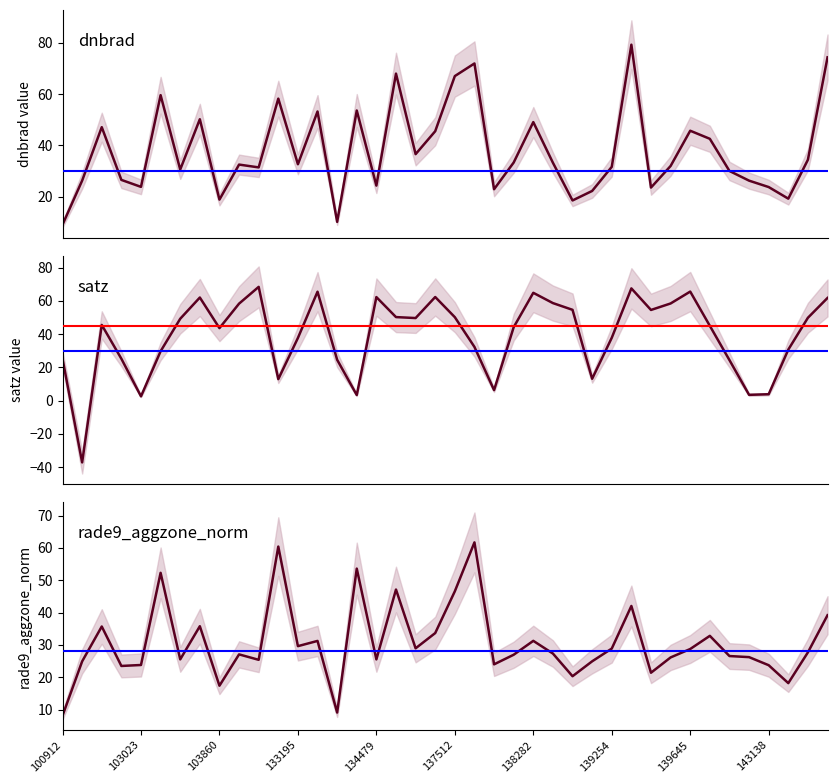

In satz, how many points are lower than both neighbors (excluding endpoints)?

10